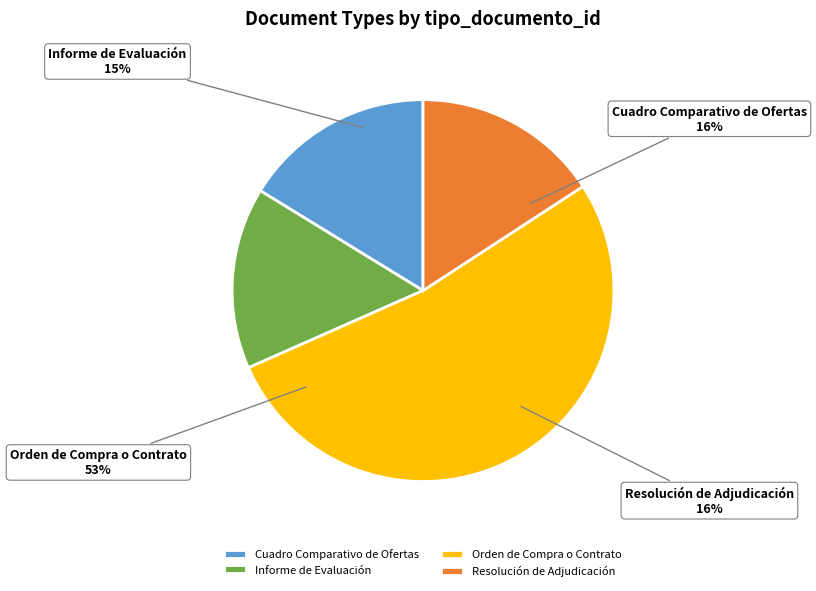

Does any single category account for the majority?

Yes